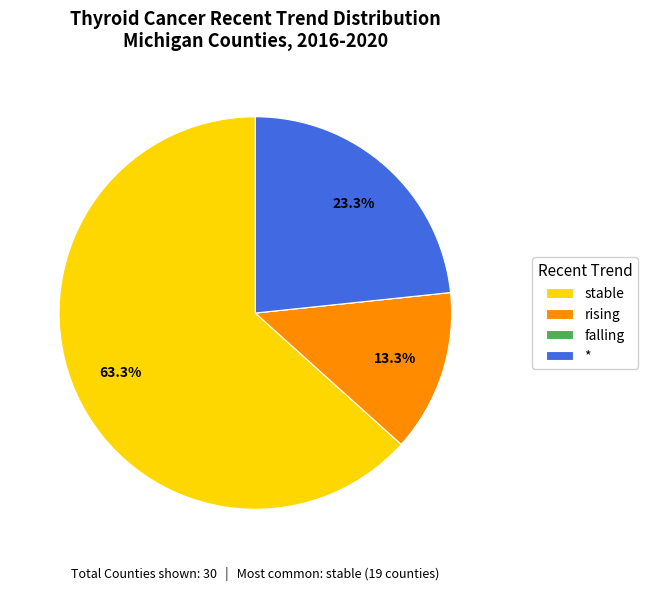

To the nearest percent, what is the combined percentage of rising and *?

37%